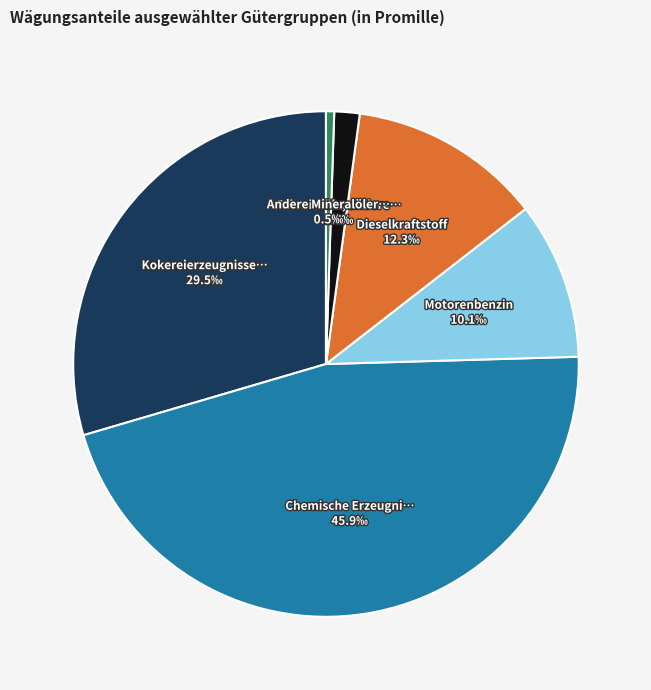

How many slices are in this pie chart?

6